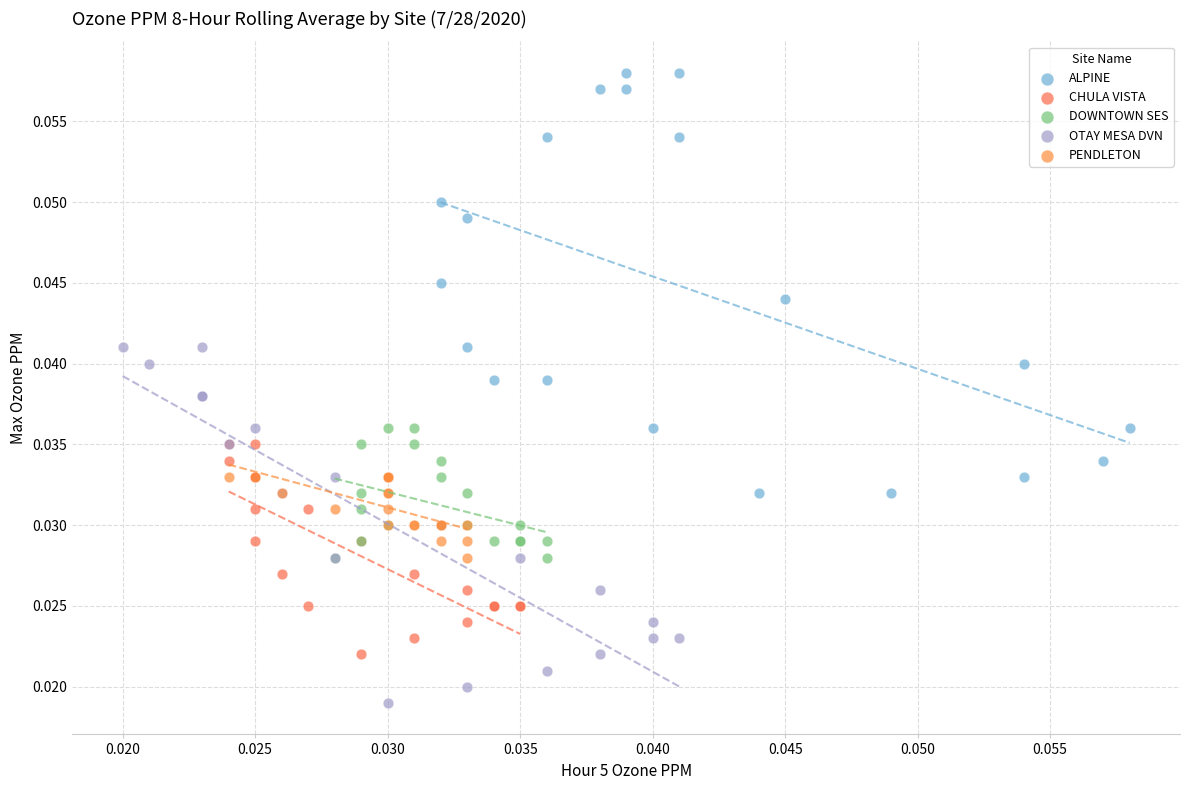

Which series has the widest spread of Y values?

ALPINE